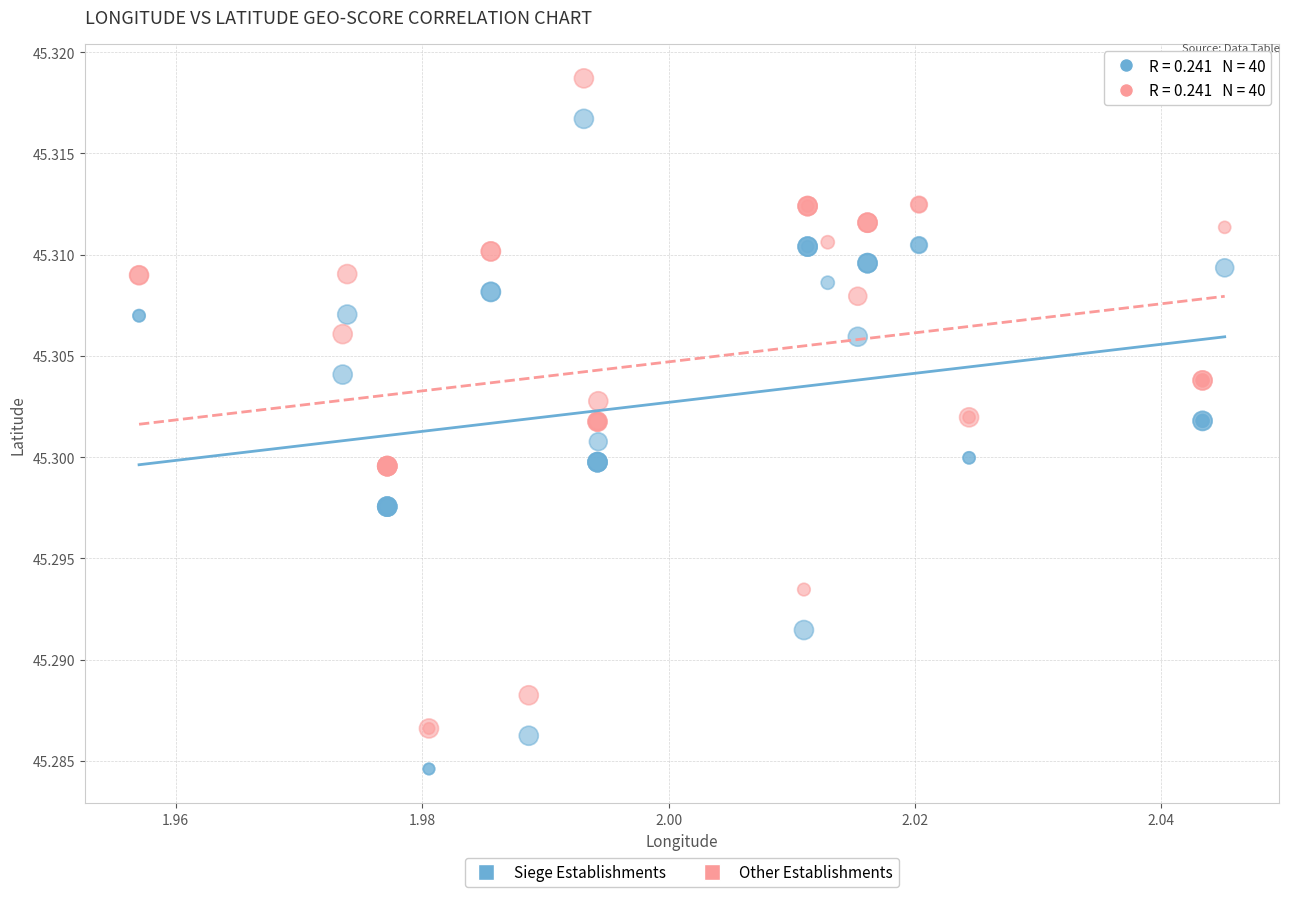

Which series reaches the minimum Y coordinate?

Siege Establishments